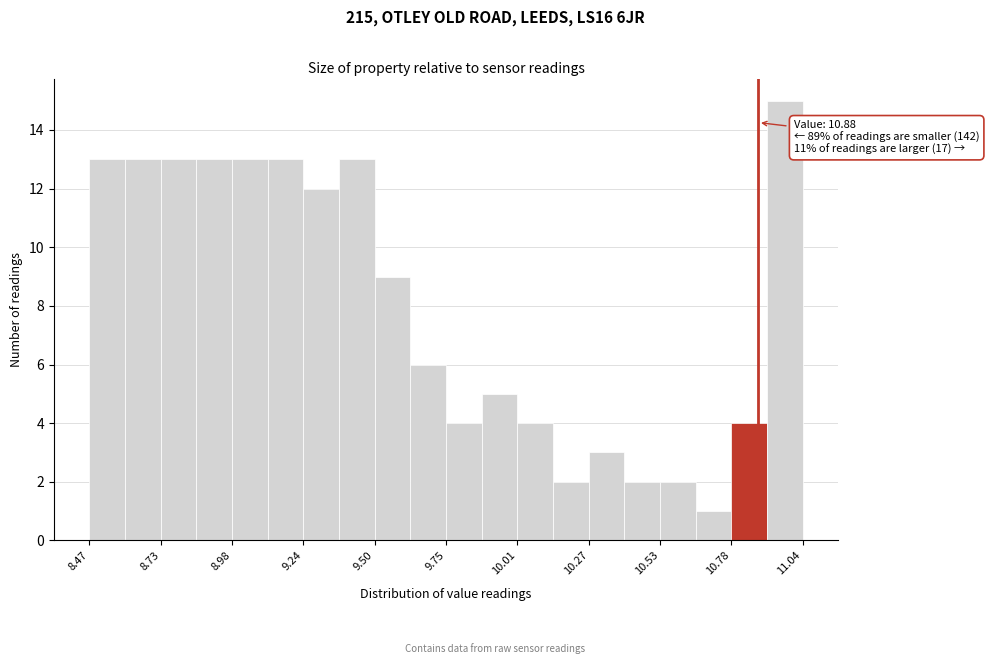

Read against the x-axis, roughly where is the centre of the tallest bar?

11.00